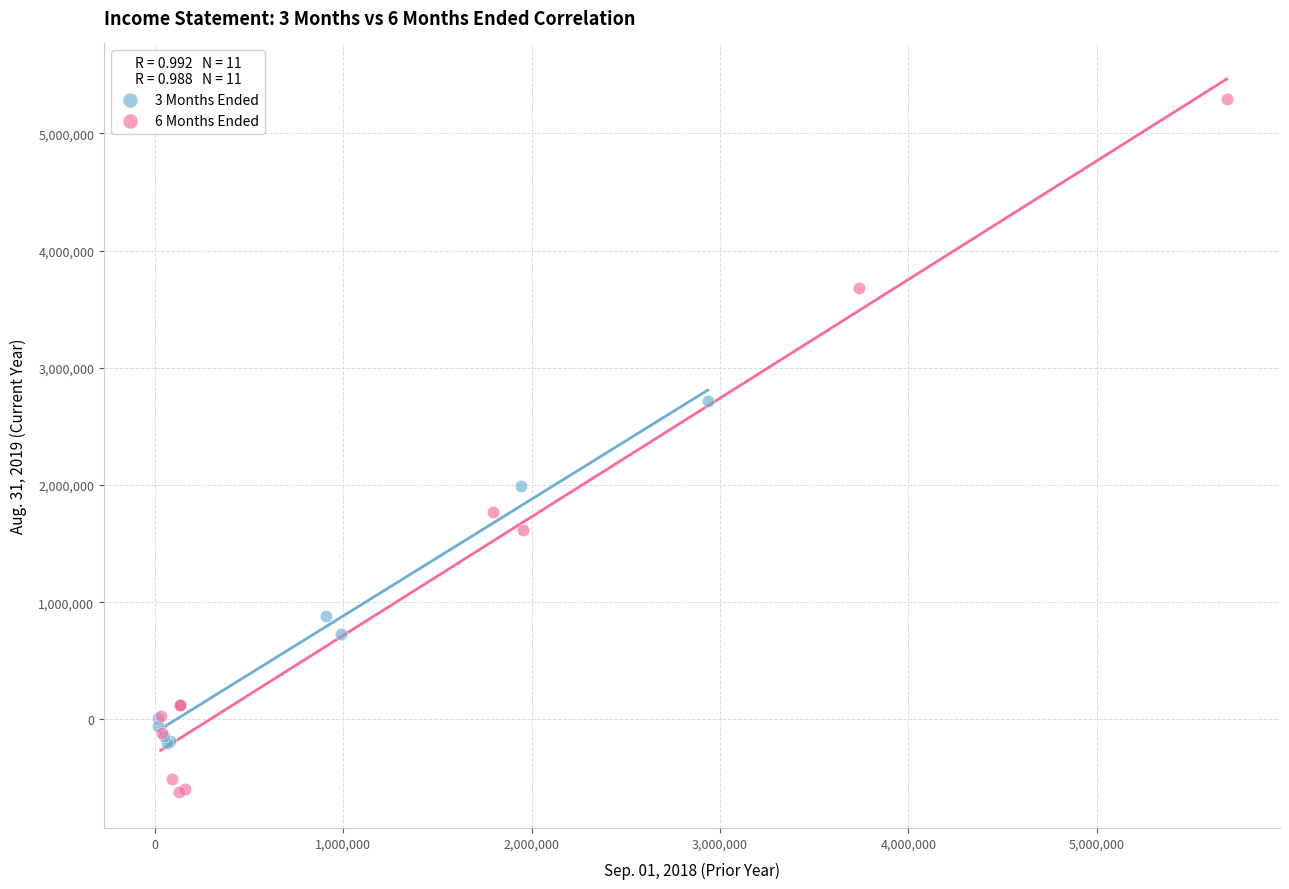

Which series contains the highest Y value?

6 Months Ended